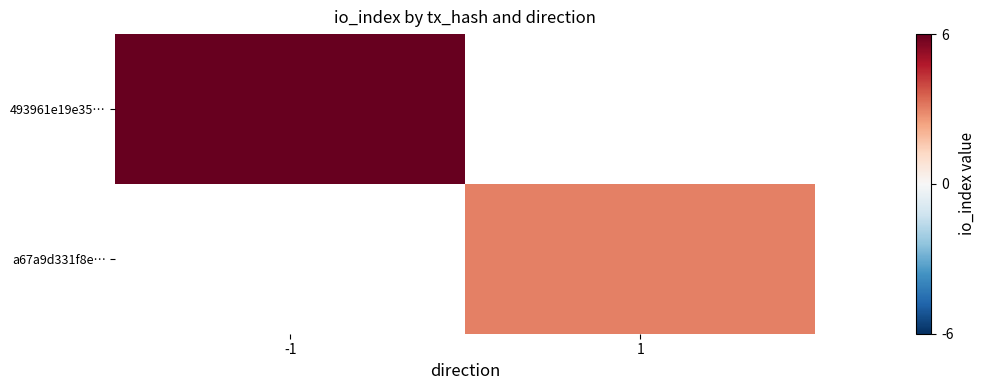

What is the maximum value for 493961e19e35…?

6.0